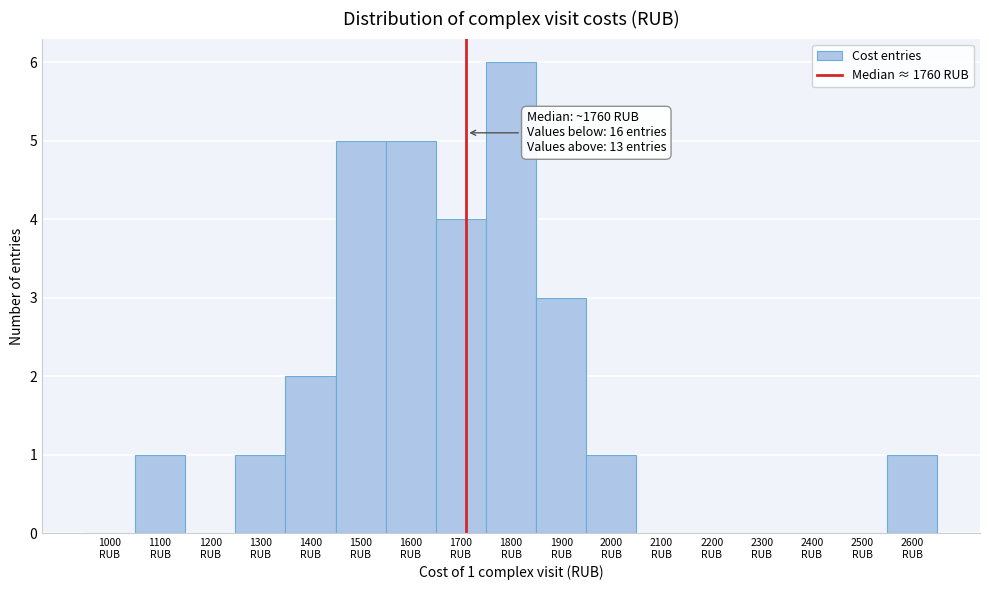

What is the sum of all values?

29